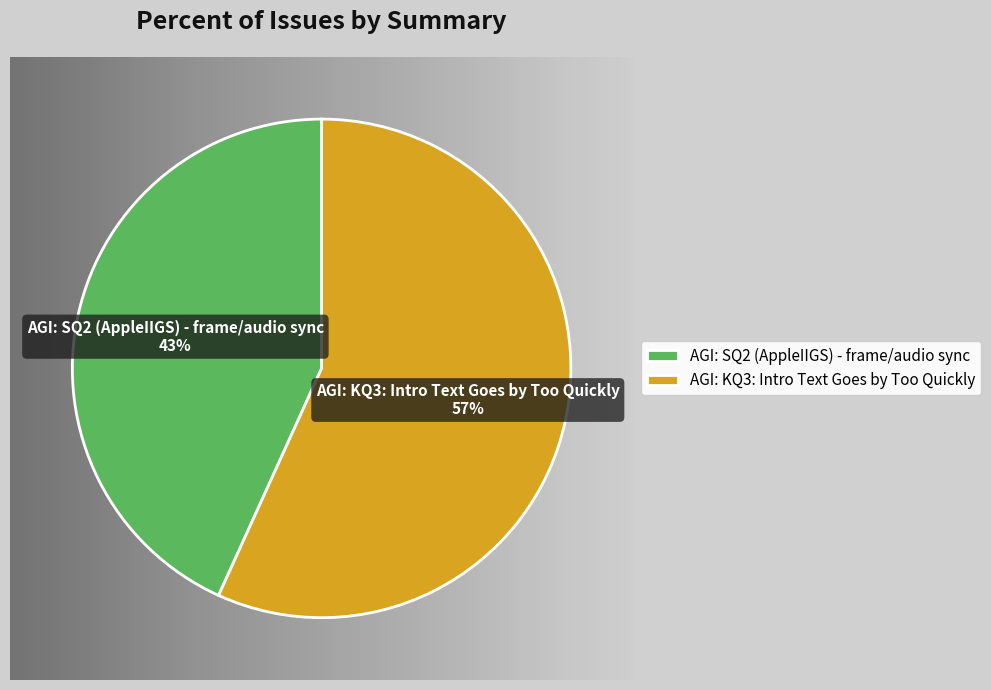

To the nearest percent, what is the average slice percentage?

50%